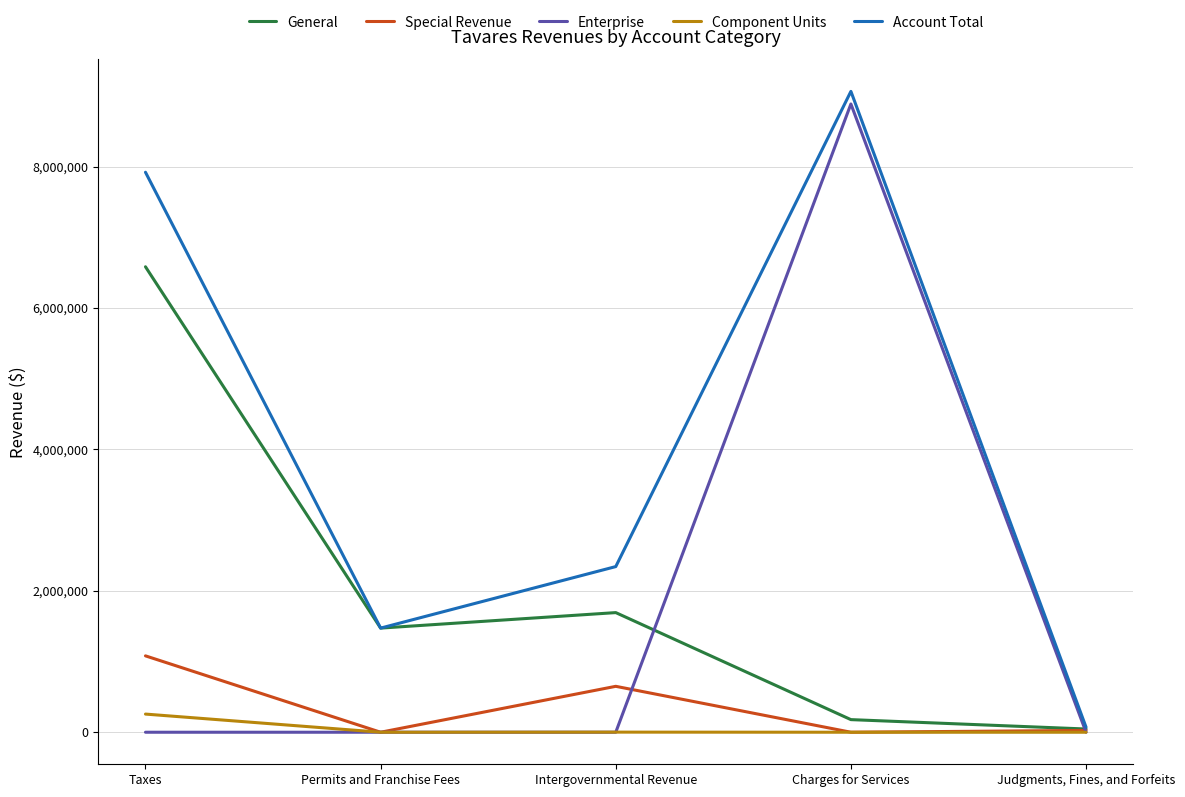

What is the difference between the maximum and minimum values in the Component Units series?

256720